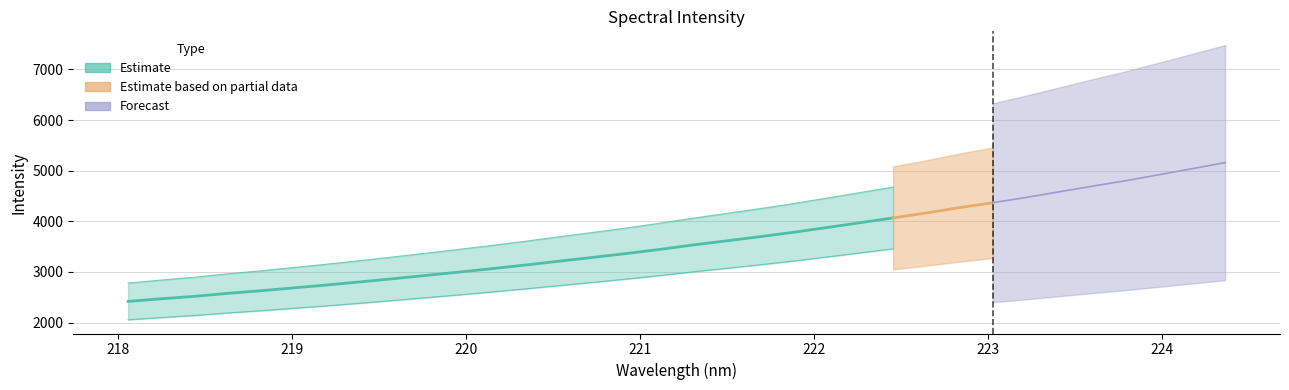

Is it true that the value at 219.589 is 2869.1?

True